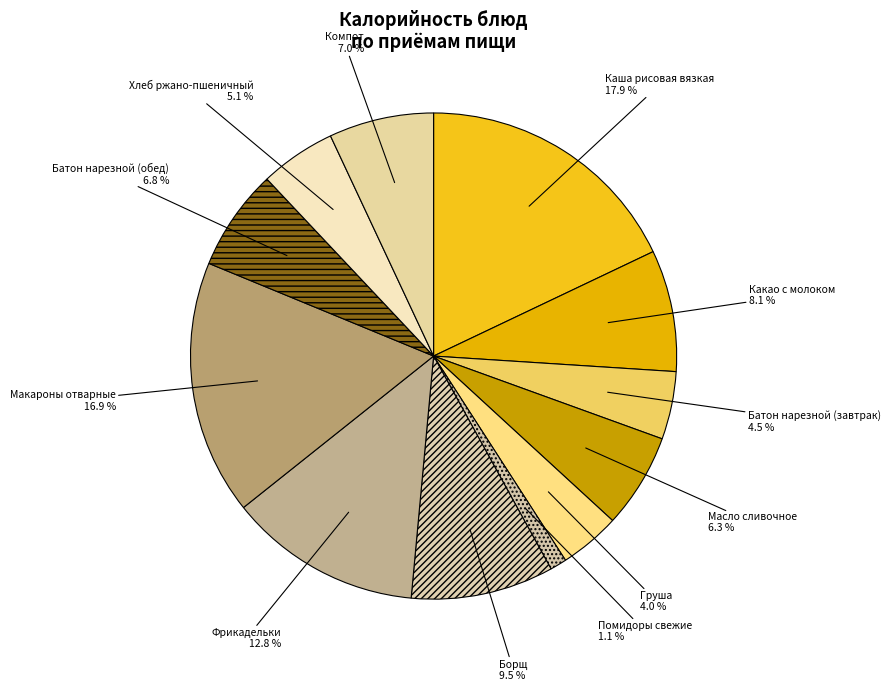

How many slices are in this pie chart?

12